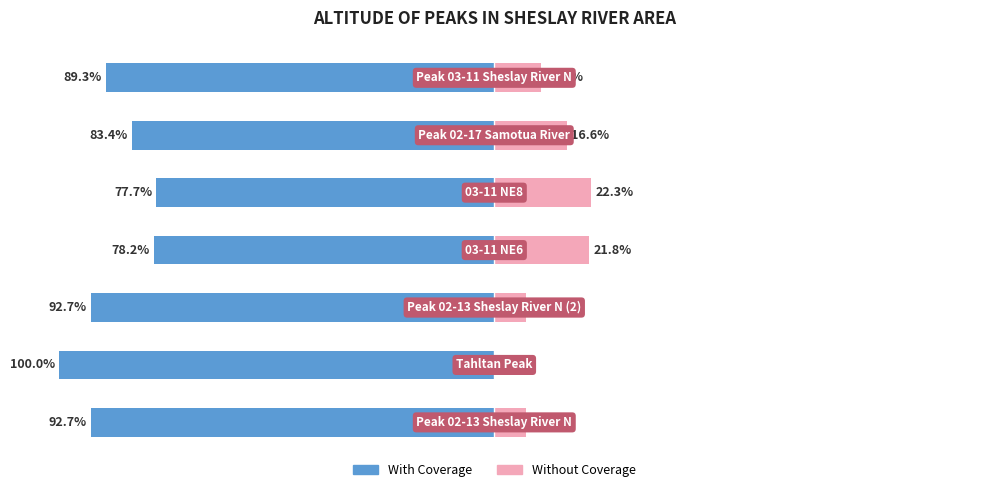

What is the highest value of the Without Coverage series?

22.3